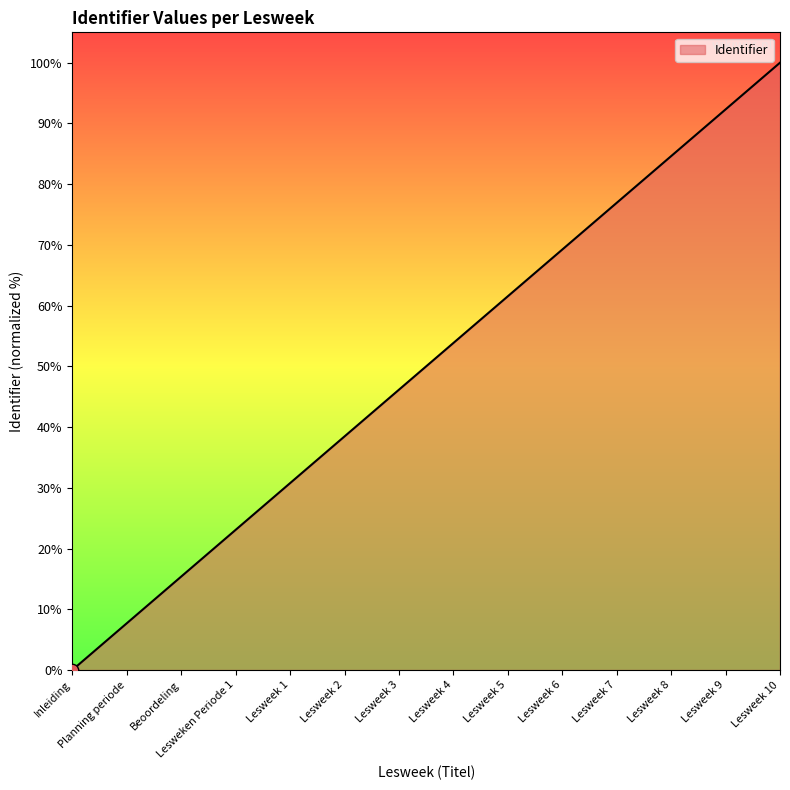

What is the ratio of the value at Lesweek 6 to the value at Lesweek 7?

0.9